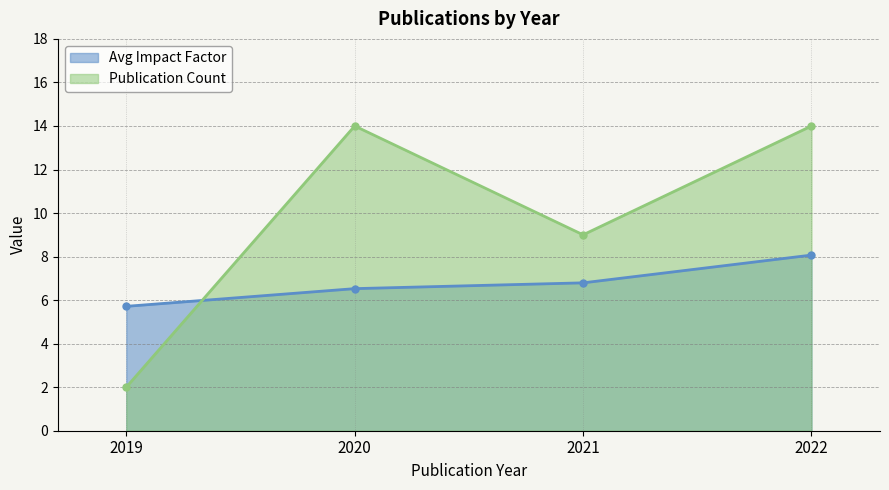

Reading left to right, what are all the values shown in this chart?

2019=2	2020=14	2021=9	2022=14